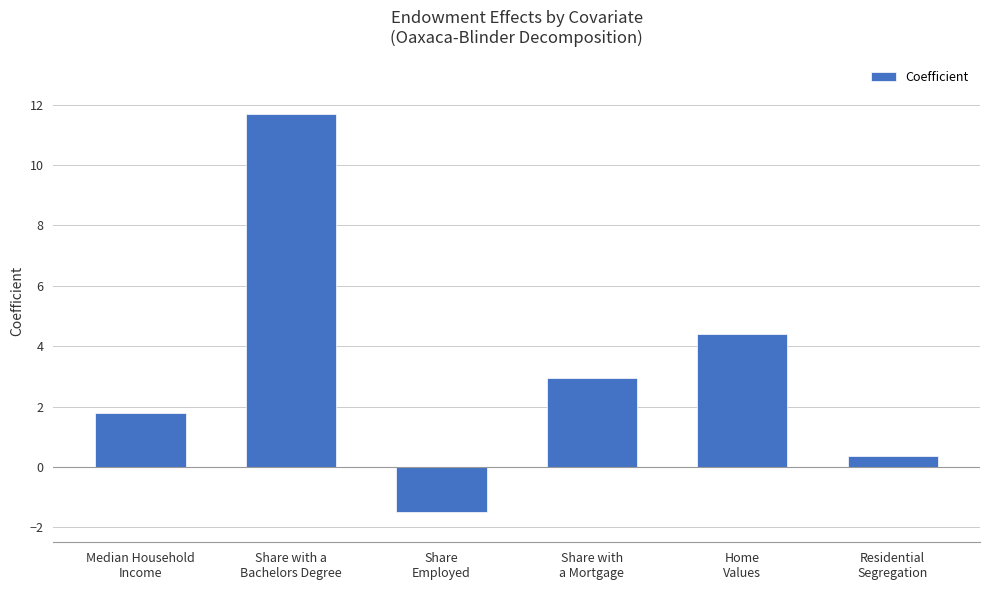

How many distinct data groups are displayed?

1